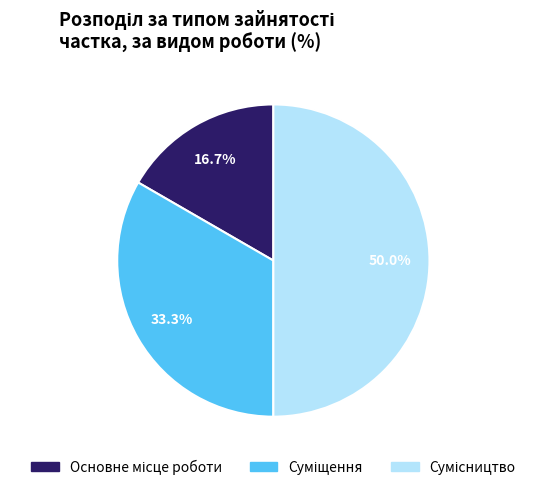

What is the largest slice in the pie chart?

Сумісництво